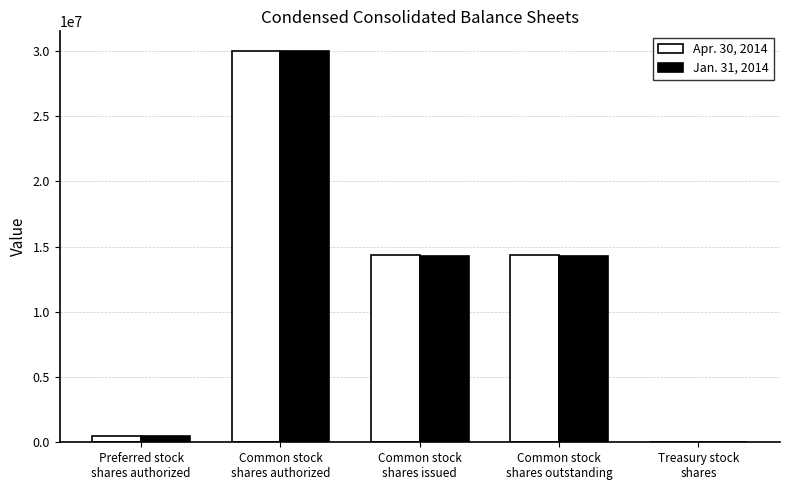

Which label corresponds to the largest value in the chart?

Common stock
shares authorized